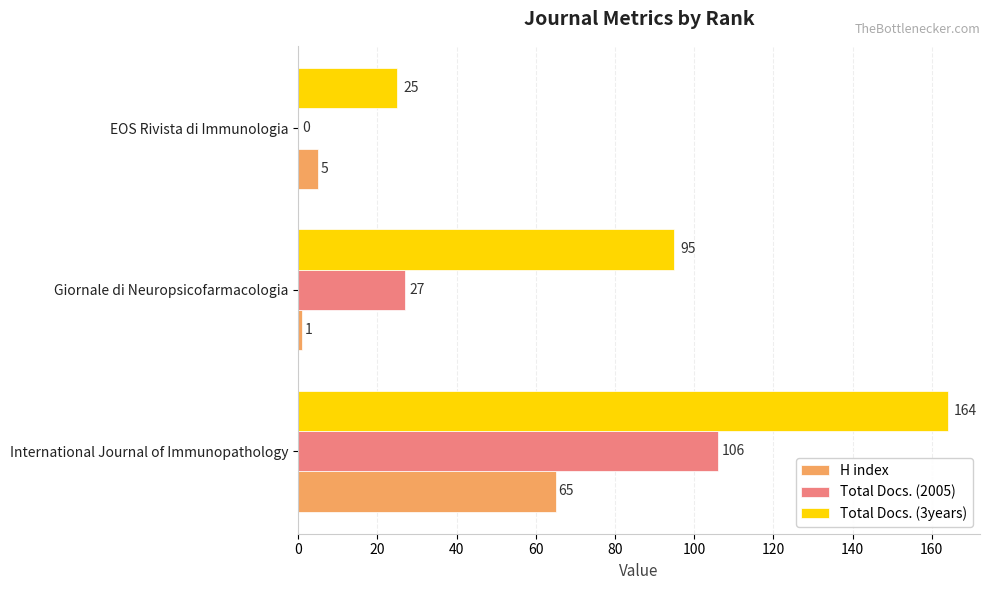

Which category has the highest value in the H index series?

International Journal of Immunopathology